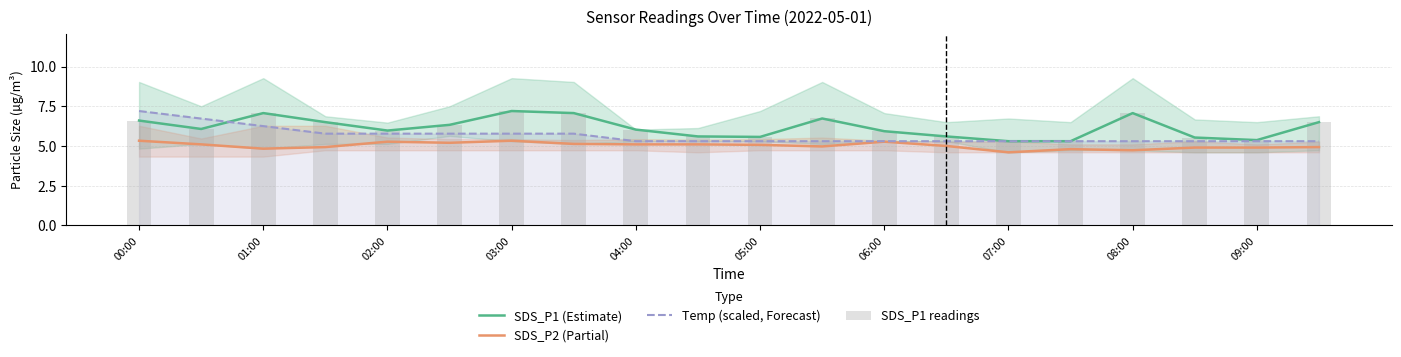

At which label is SDS_P2 (Partial) closest to 4?

07:00